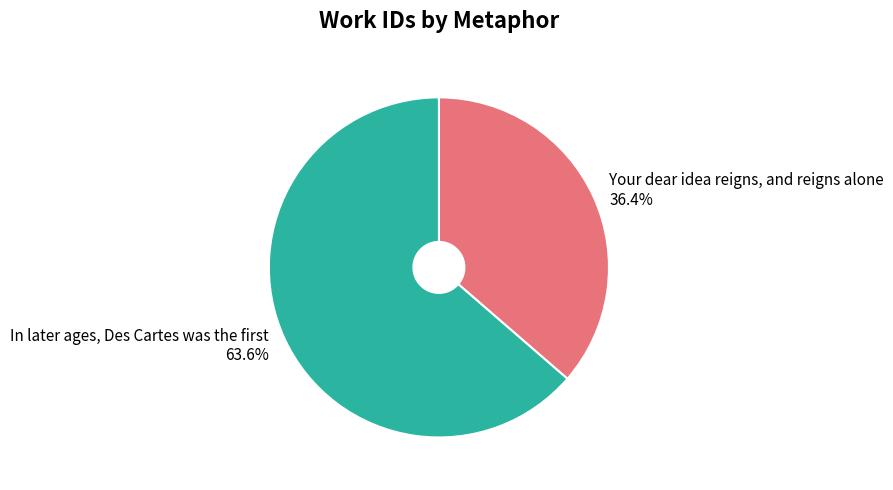

How many segments does this pie chart have?

2